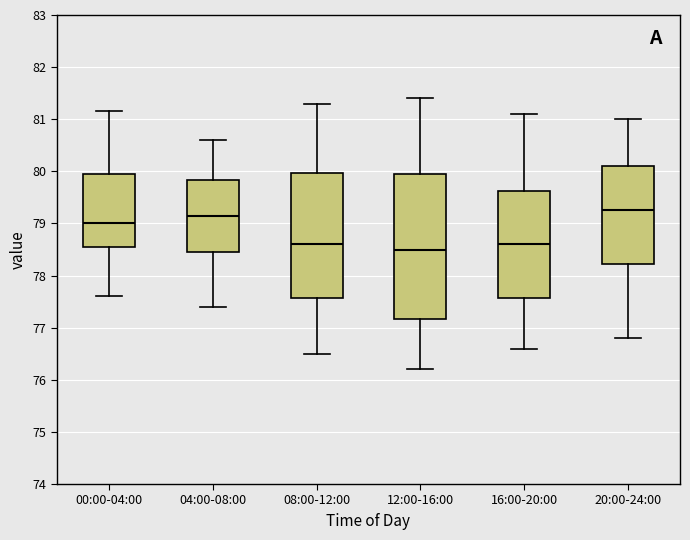

Where does the lower whisker of the box for 20:00-24:00 end on the y-axis? The values are not printed on the chart, so give them approximately, as read against the axis.

76.8